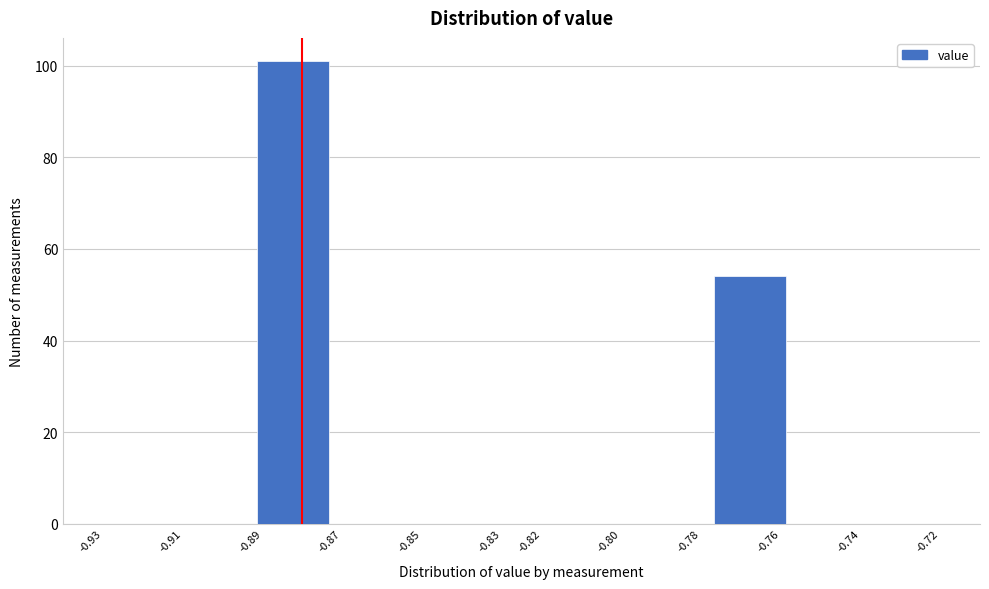

Reading left to right, list every bar in this chart as the range it spans on the x-axis followed by its height. Neither the bar edges nor the heights are printed on the chart, so give them approximately, as read against the axes.

-0.930 to -0.911: 0
-0.911 to -0.892: 0
-0.892 to -0.873: 102
-0.873 to -0.854: 0
-0.854 to -0.835: 0
-0.835 to -0.815: 0
-0.815 to -0.796: 0
-0.796 to -0.777: 0
-0.777 to -0.758: 54
-0.758 to -0.739: 0
-0.739 to -0.720: 0